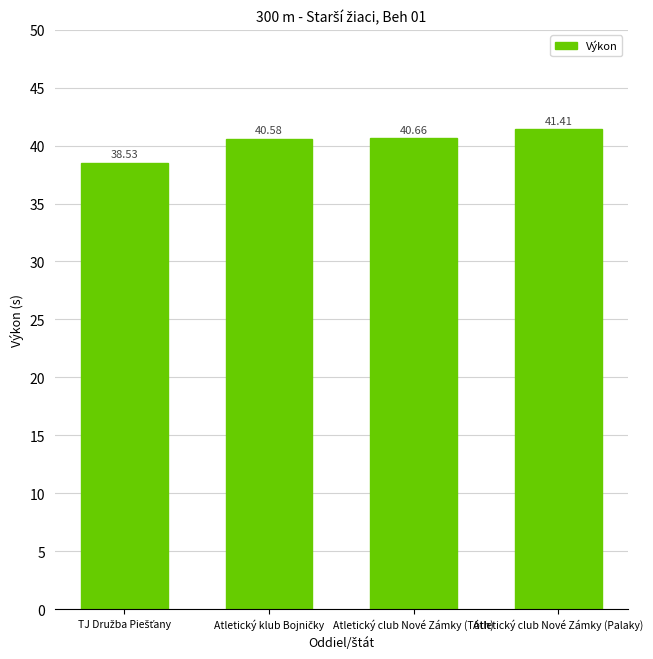

What is the difference between the maximum and minimum values?

2.9